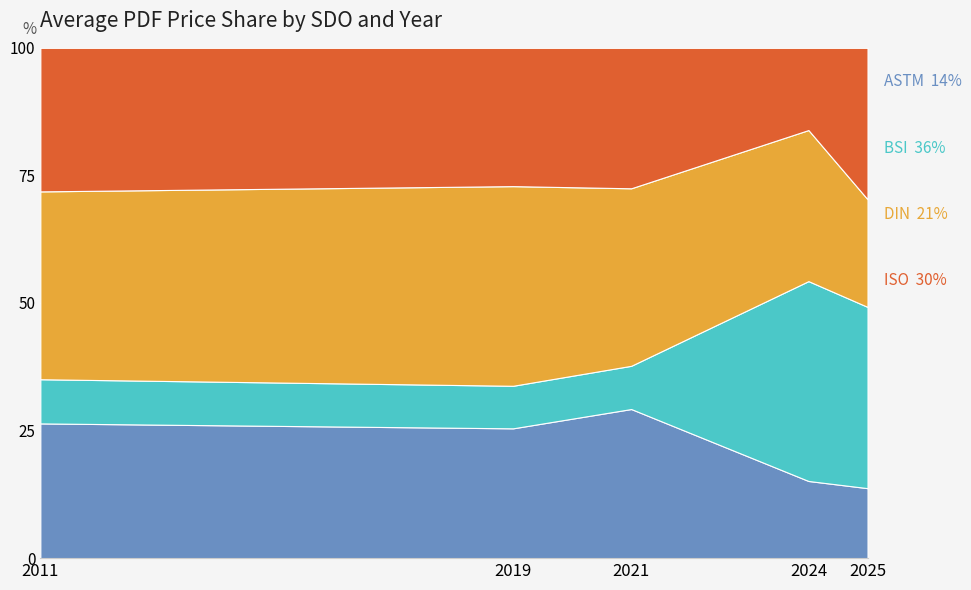

After their last crossing, which series has the higher values: ISO or DIN?

ISO